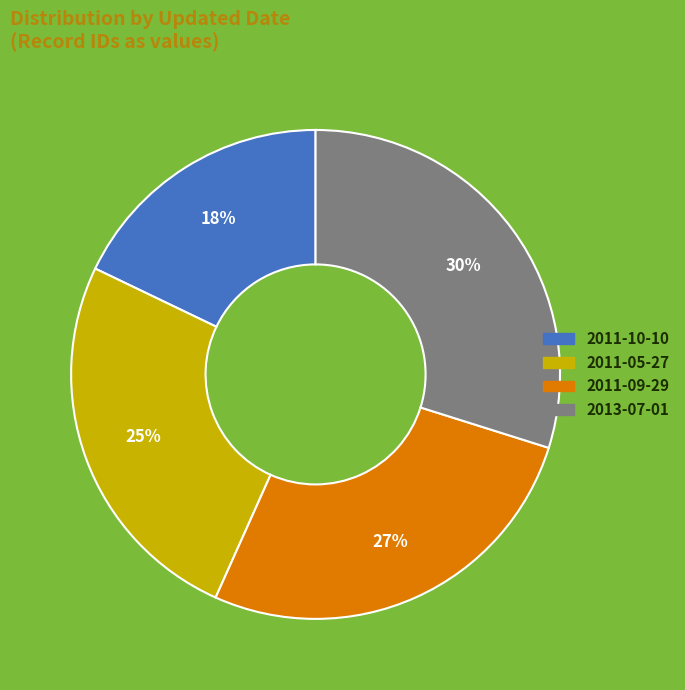

What is the ratio of the value at 2011-09-29 to the value at 2013-07-01?

0.9